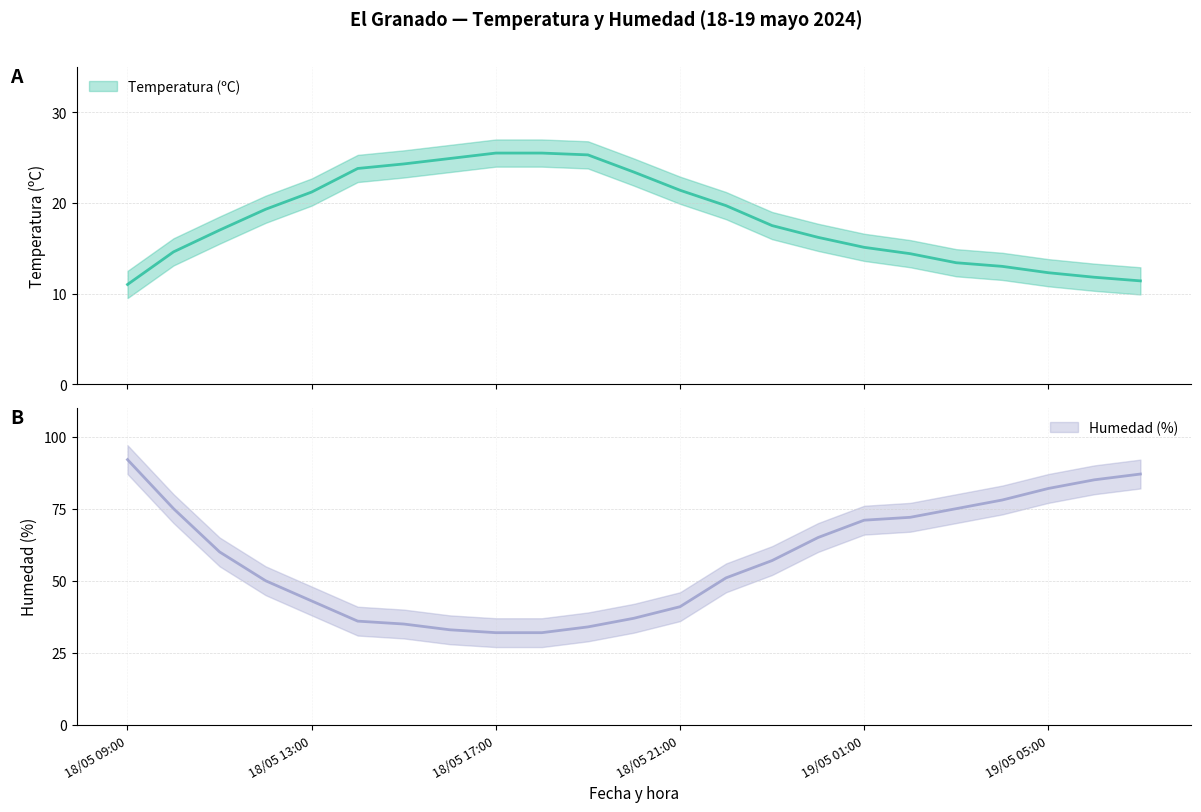

Which category has the highest value across all series?

18/05 09:00